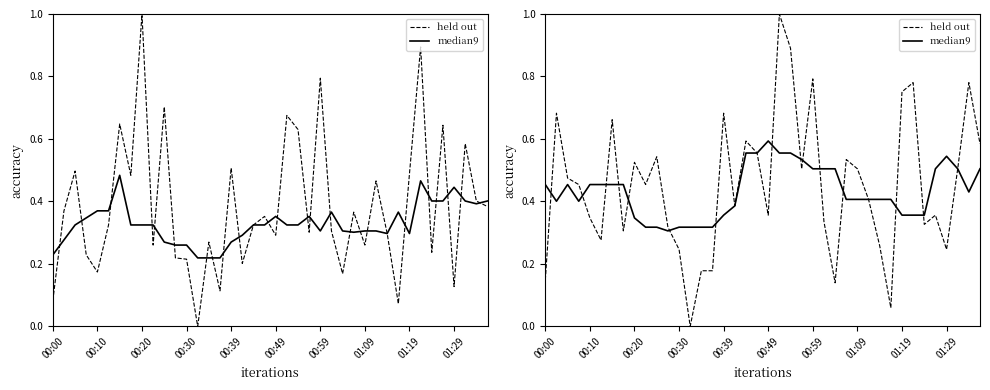

What is the difference between the maximum and minimum values in the median9 series?

0.3